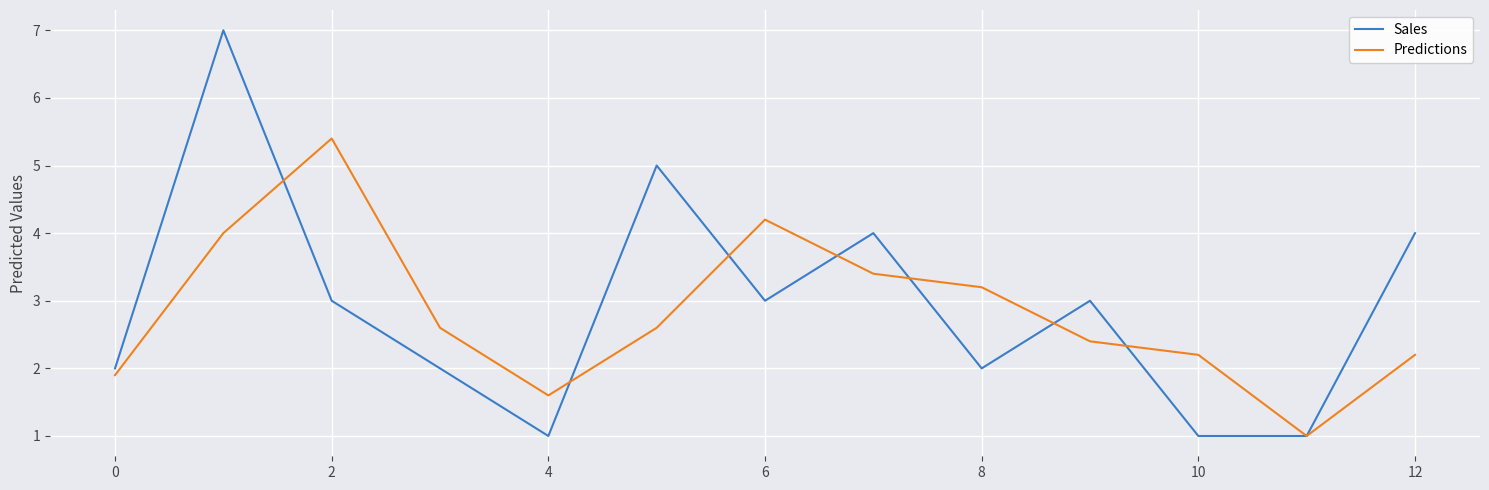

Which series has the widest spread of values?

Sales